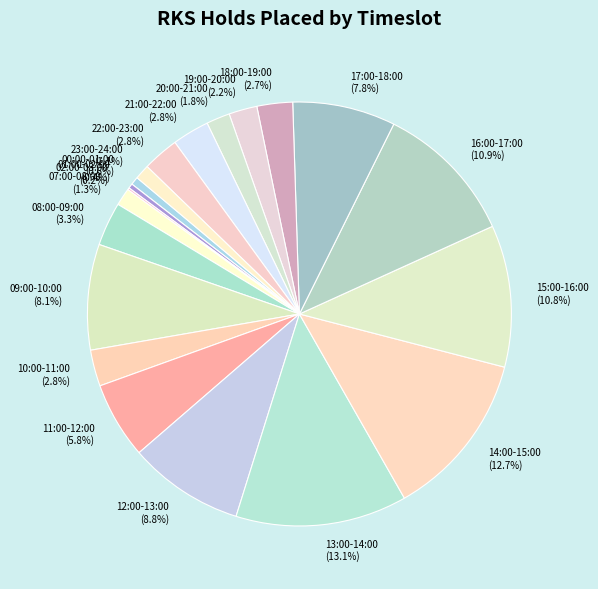

Between 13:00-14:00 (13.1%) and 07:00-08:00 (1.3%), which is larger?

13:00-14:00 (13.1%)